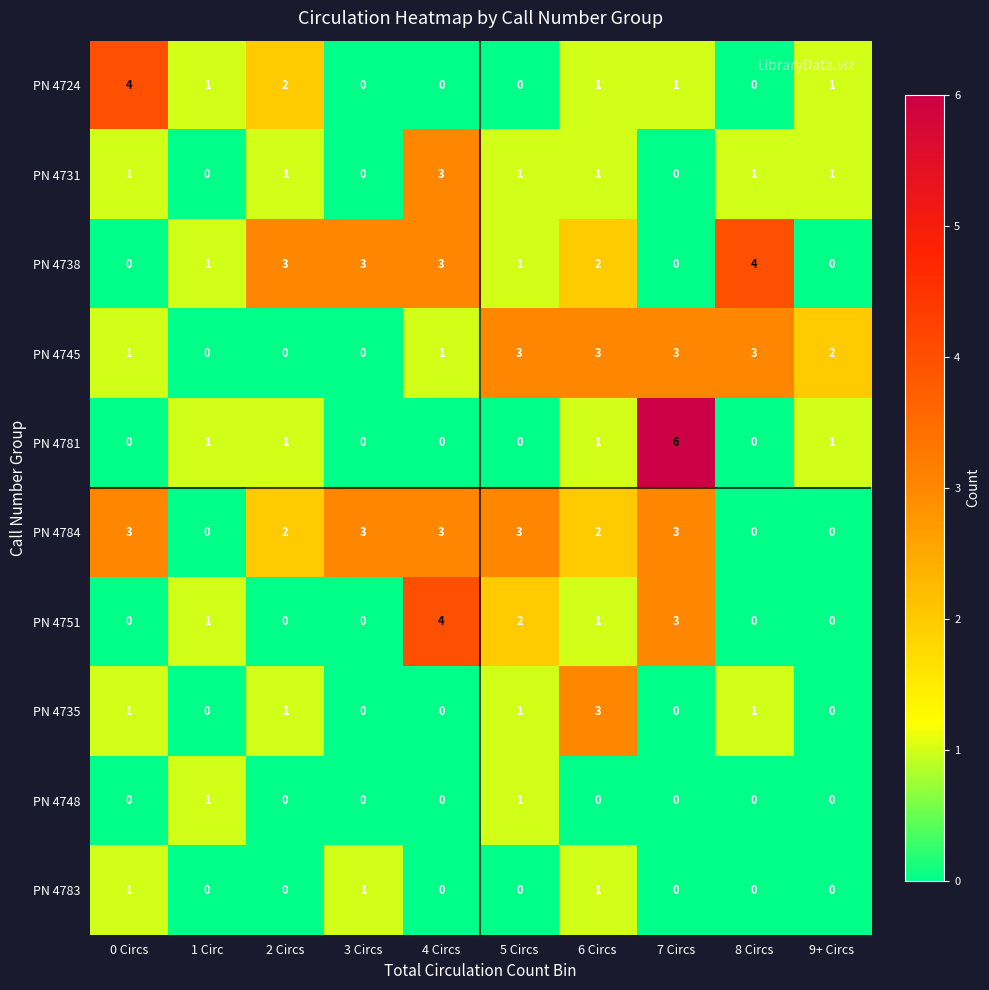

At which category is the sum across all series the highest?

7 Circs